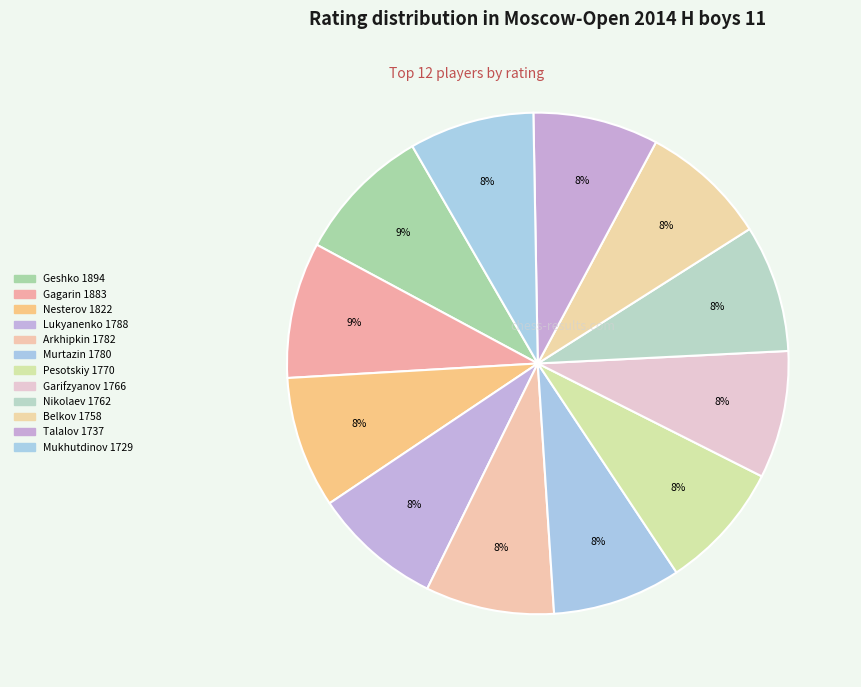

Count the number of slices in the pie.

12